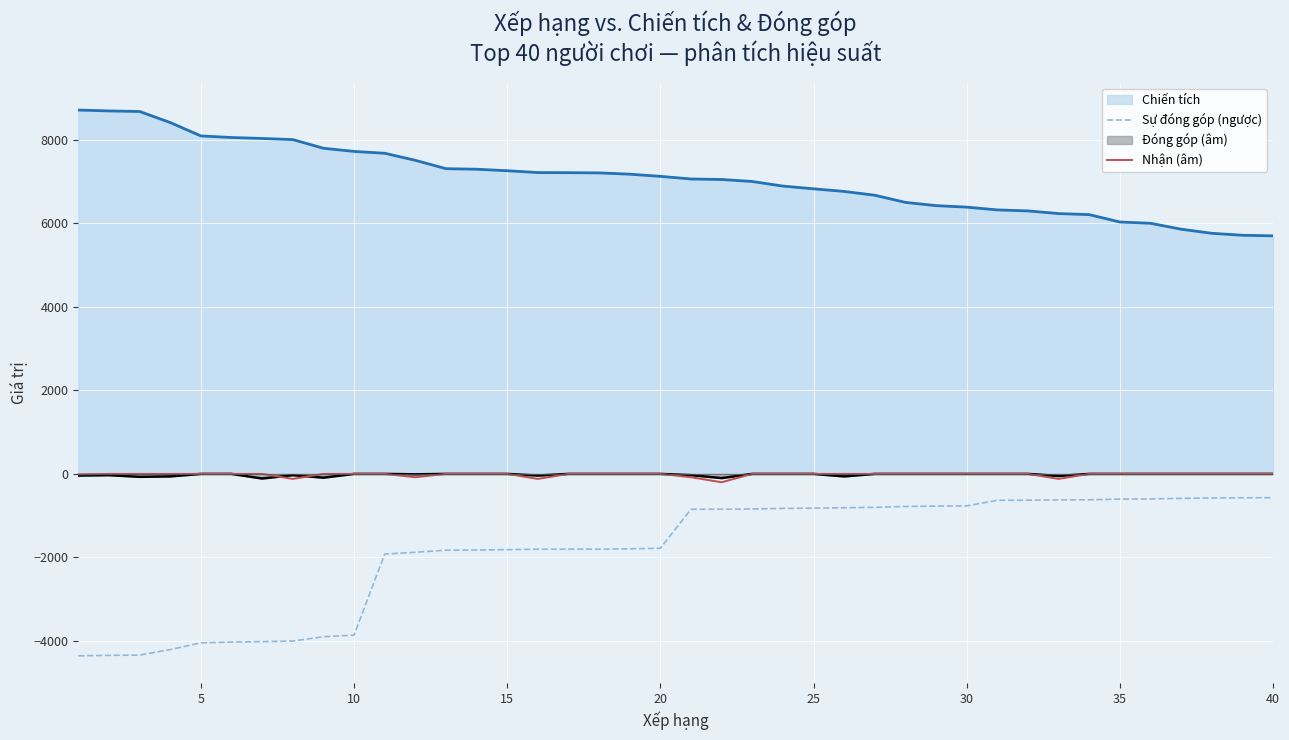

True or false: Nhận (âm) and Sự đóng góp (ngược) intersect in this chart.

False